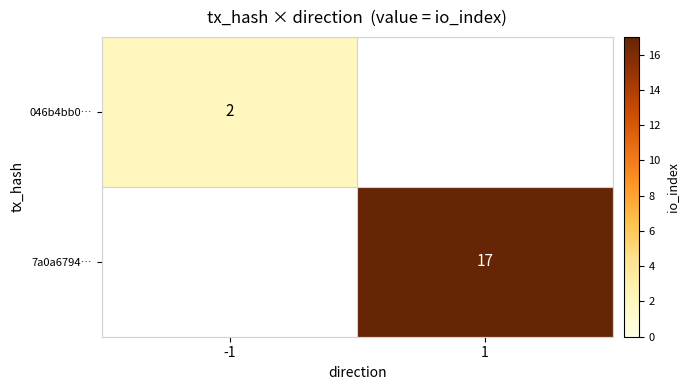

True or false: 7a0a6794… has a value of 17 at 1.

True